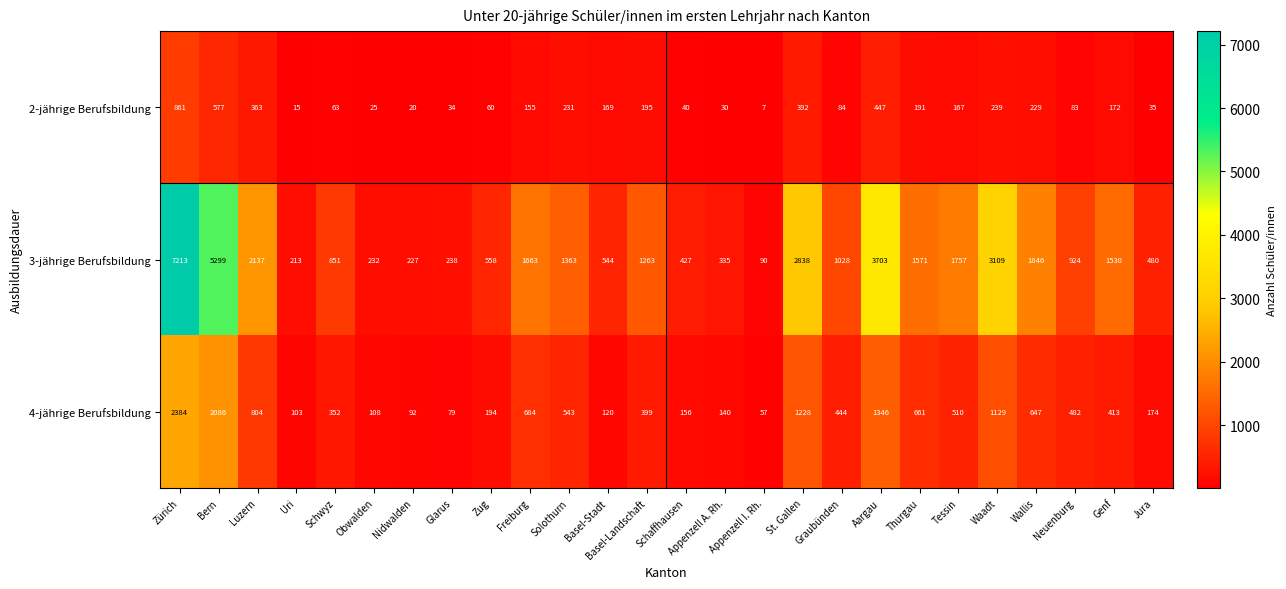

Between Schaffhausen and Neuenburg, which series saw the biggest shift?

3-jährige Berufsbildung